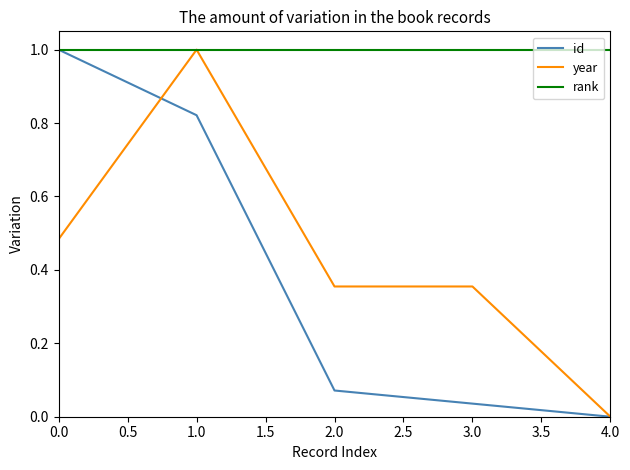

The value of rank at 1.0 is 0.5. True or false?

False